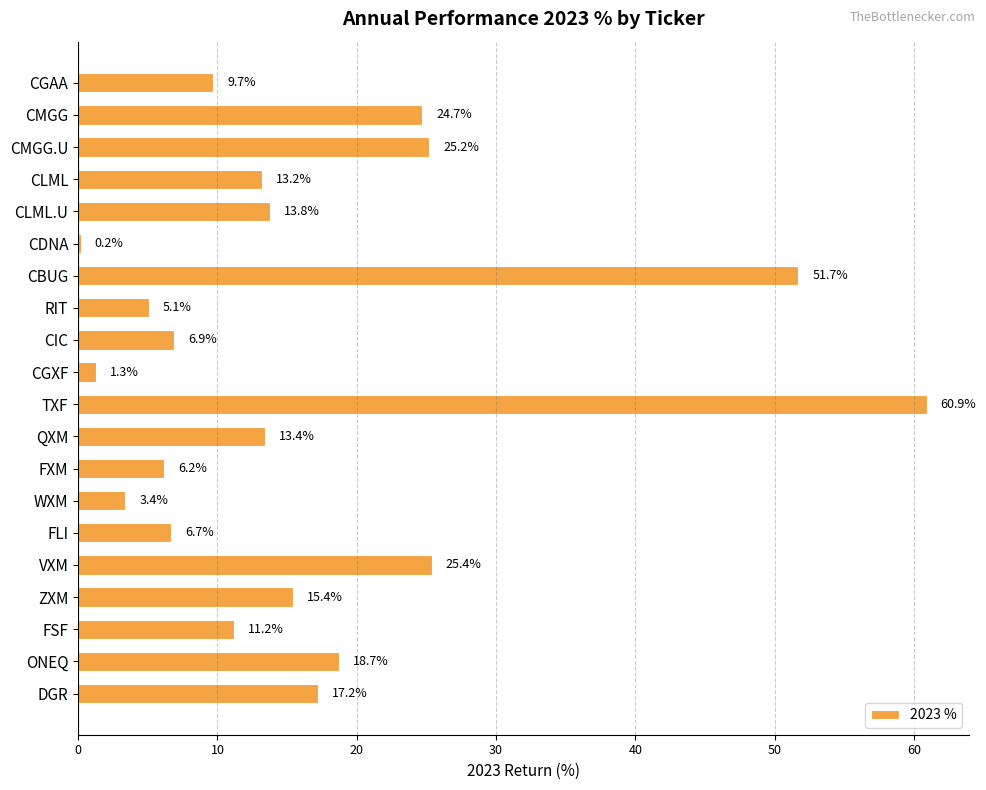

Are the bars horizontal?

Yes